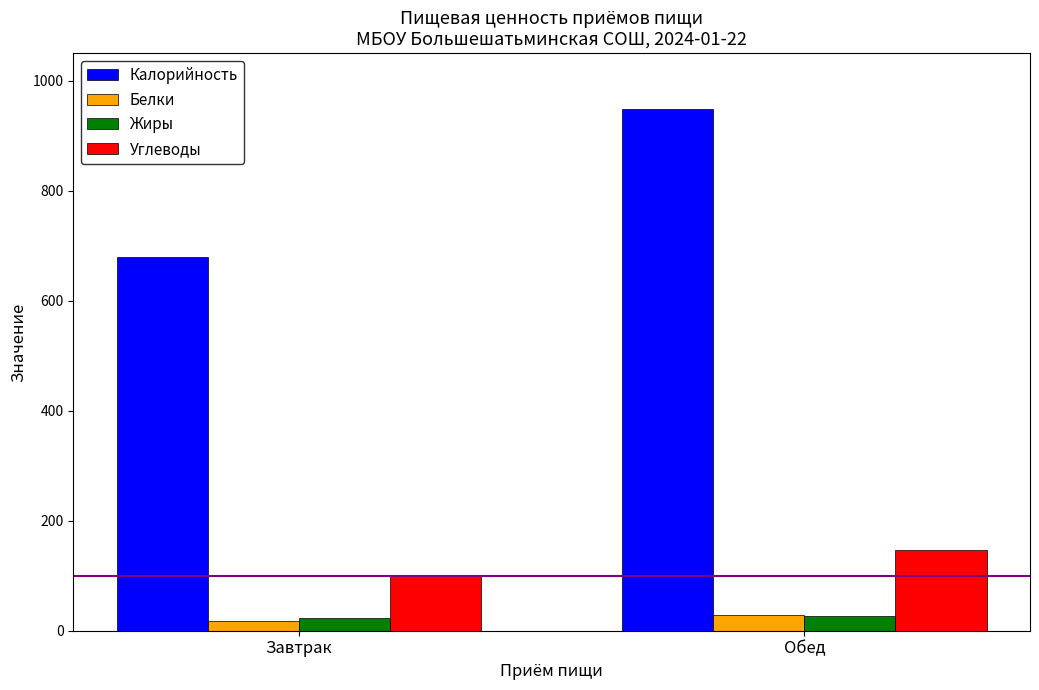

Read the Белки value at Обед.

29.4